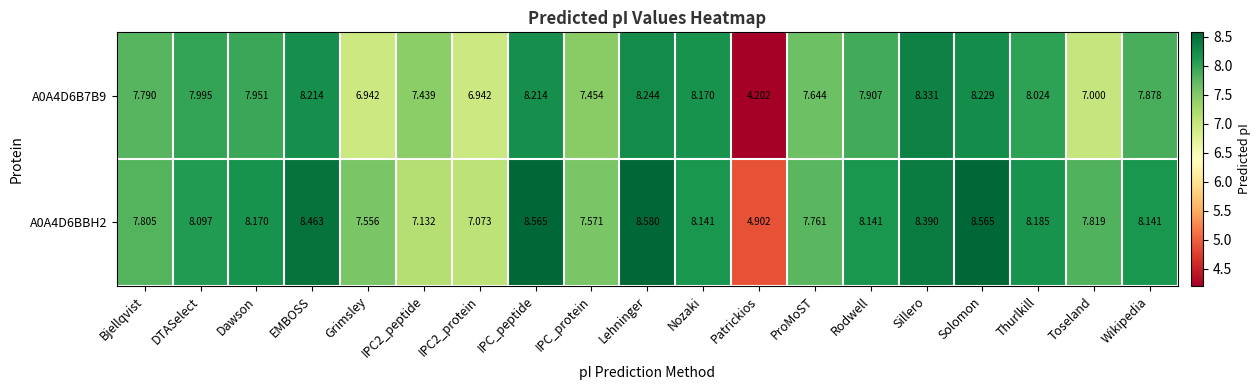

At which label does A0A4D6B7B9 reach its minimum?

Patrickios